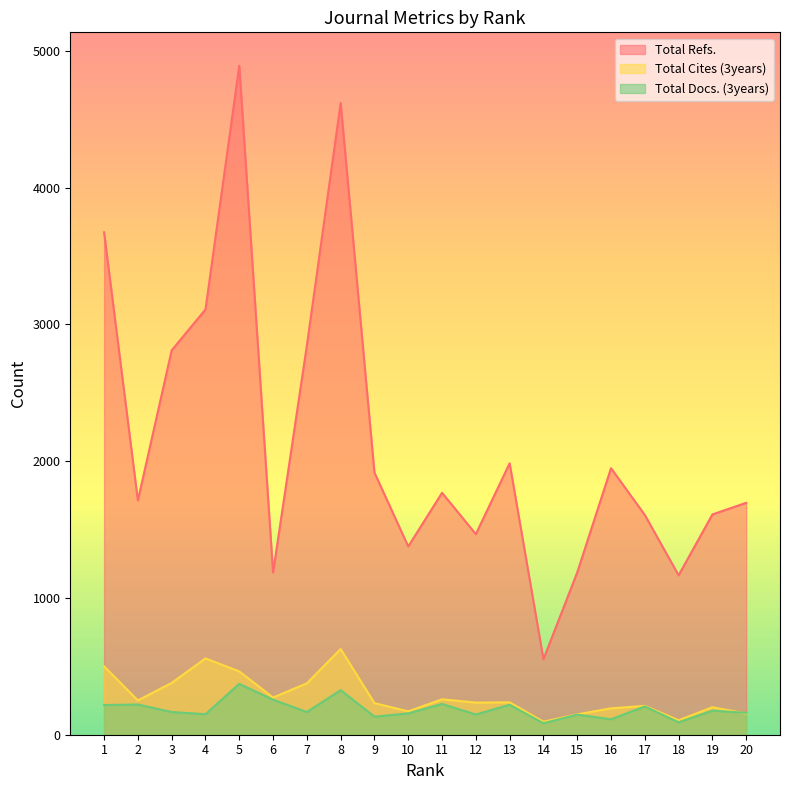

What is the value of the Total Refs. point at the 19th from the left?

1611